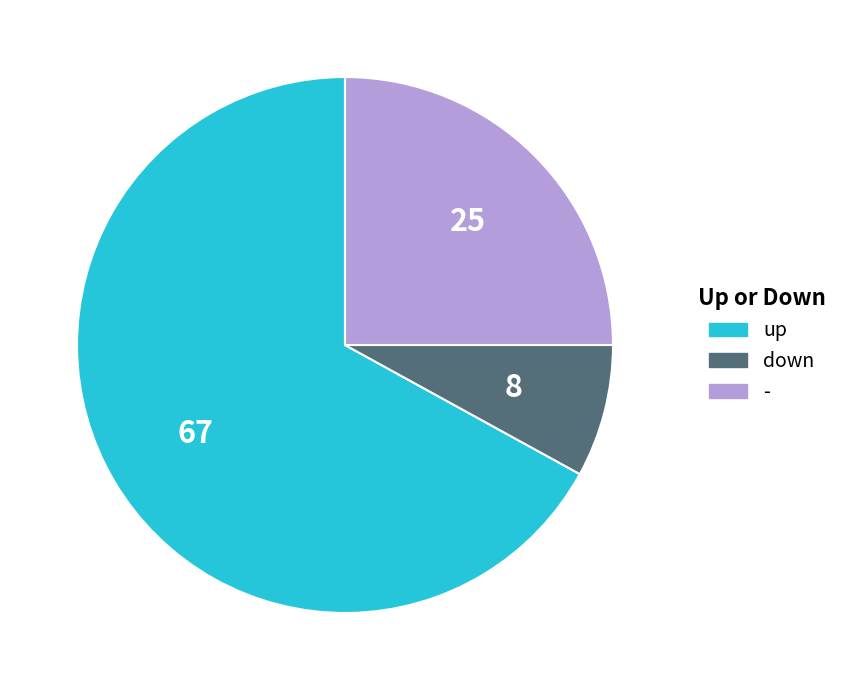

The up slice represents 80% of the pie. True or false?

False